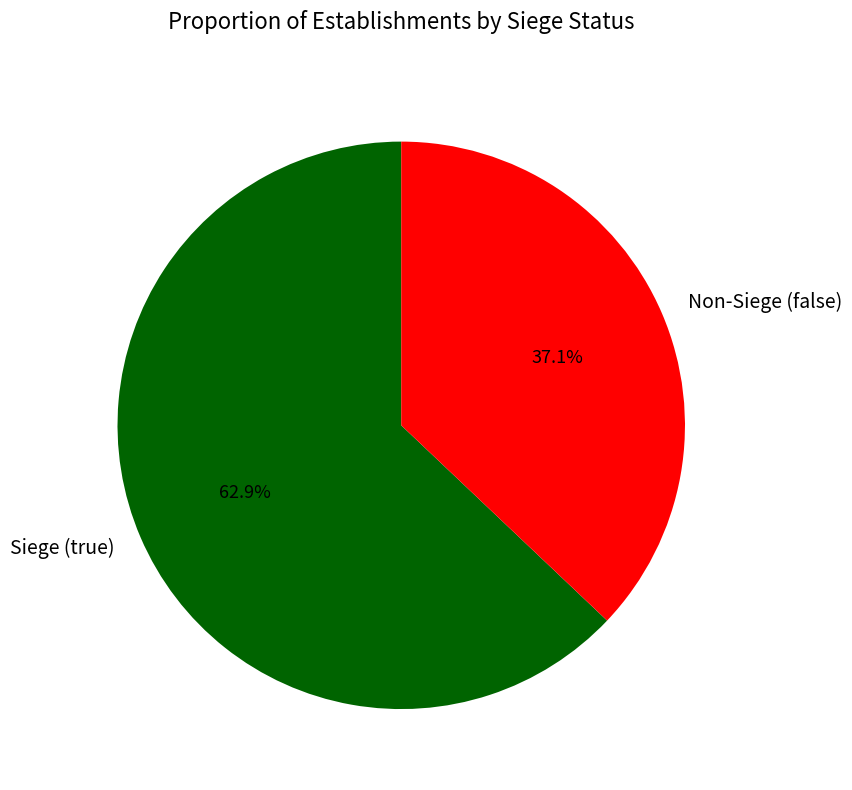

Rank the categories by value from lowest to highest.

Non-Siege (false), Siege (true)